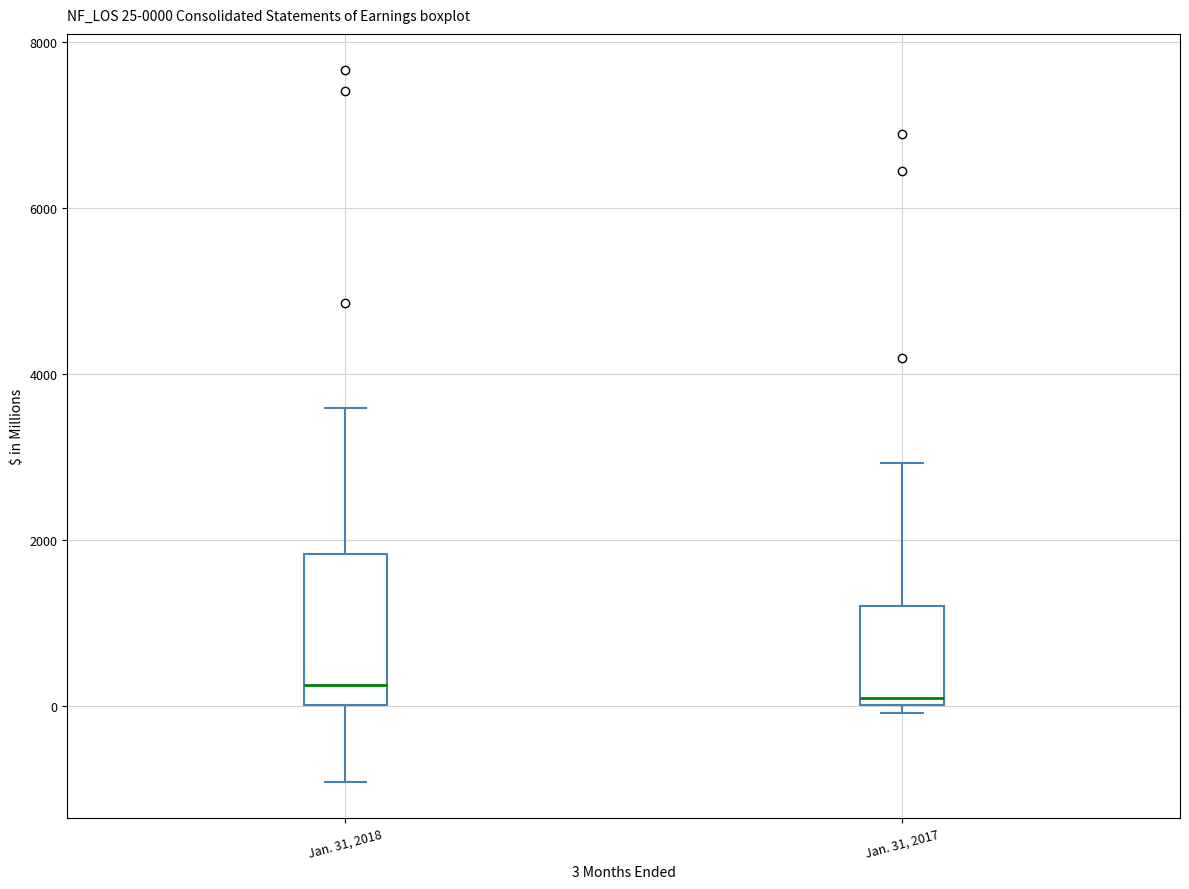

Which box is the tallest, from its lower edge to its upper edge?

Jan. 31, 2018